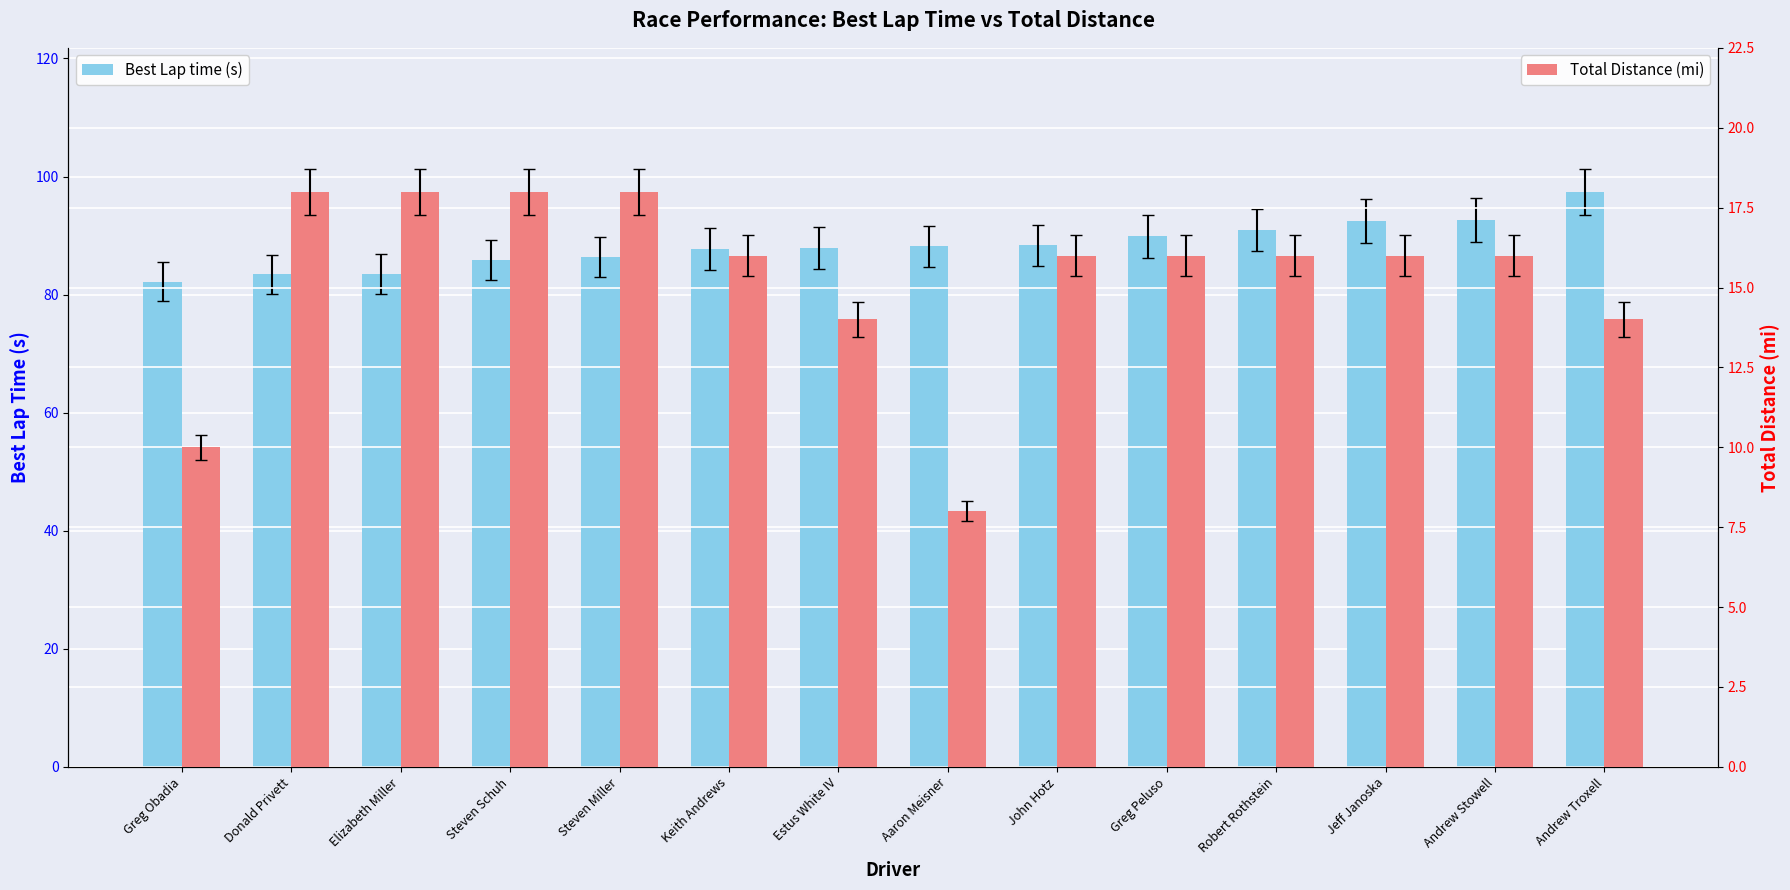

What is the difference between the Total Distance (mi) values at Steven Schuh and Robert Rothstein?

2